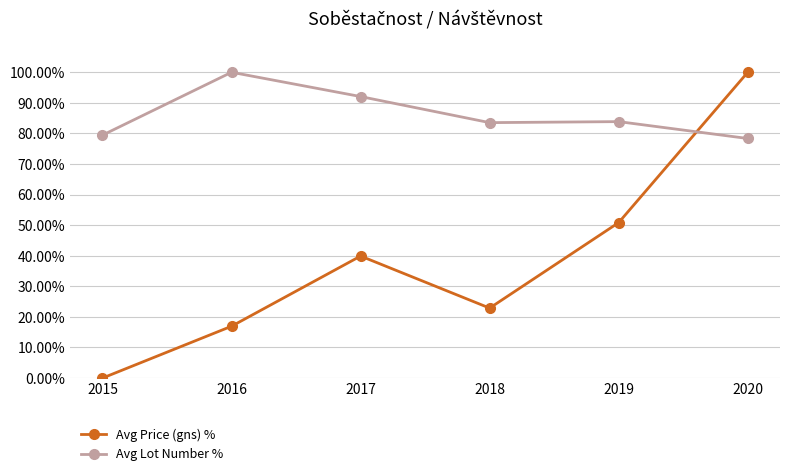

Between 2017 and 2020, which series saw the biggest shift?

Avg Price (gns) %